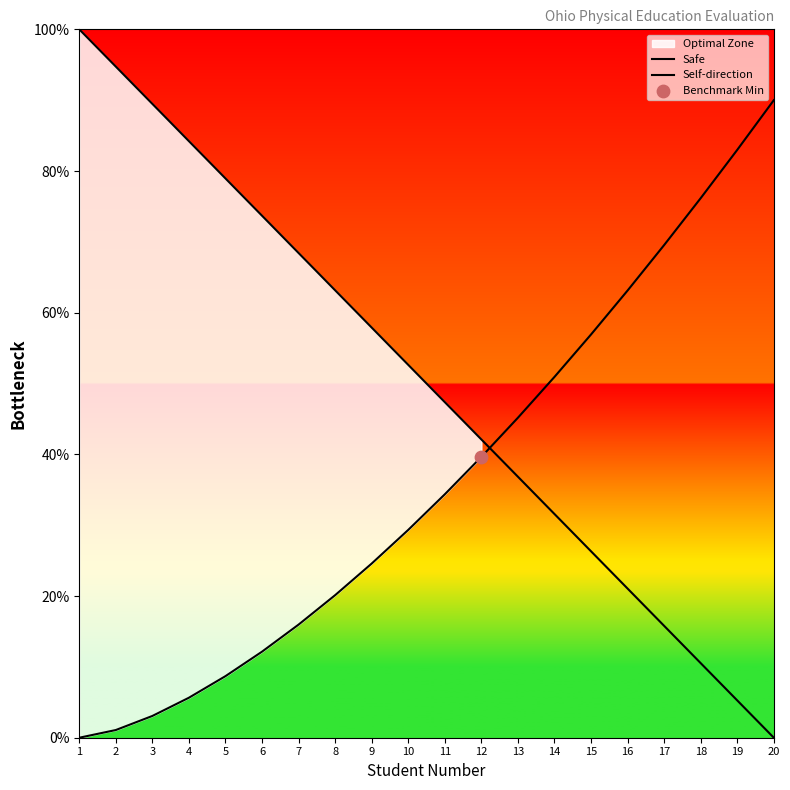

At how many categories does at least one series exceed 92?

2